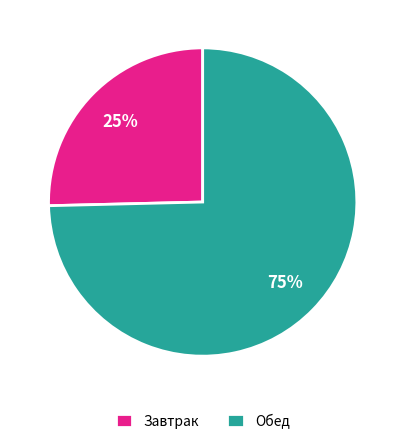

Rank the categories by value from lowest to highest.

Завтрак, Обед